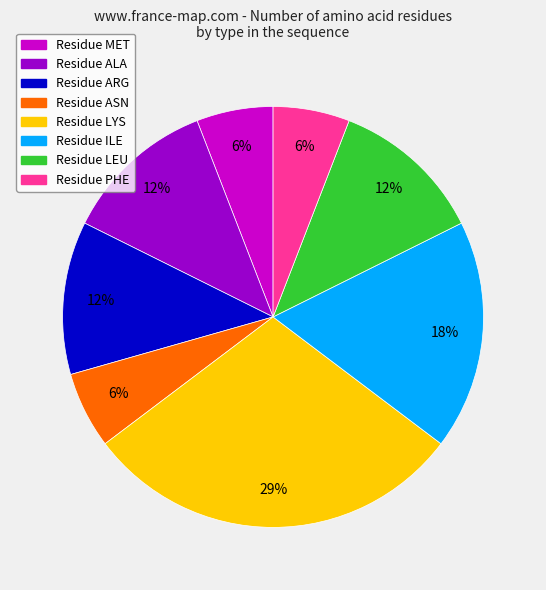

Is there any slice that represents more than half of the pie?

No